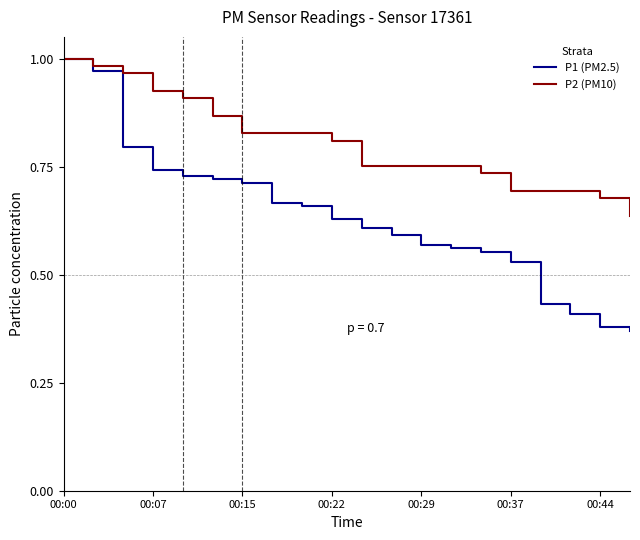

Which series has the largest range (max minus min)?

P1 (PM2.5)